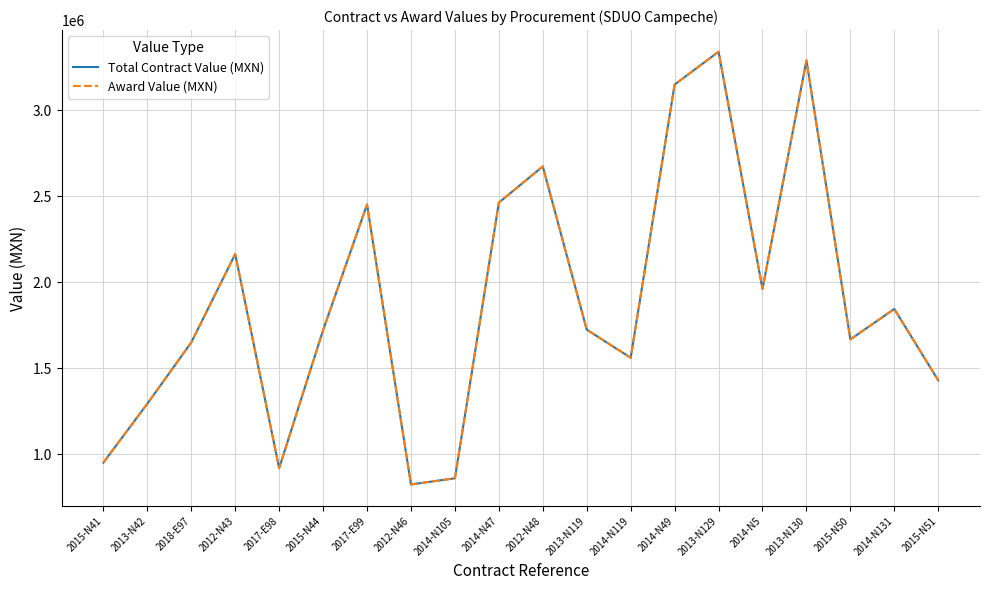

True or false: Award Value (MXN) has a value of 1667253.6 at 2015-N50.

True